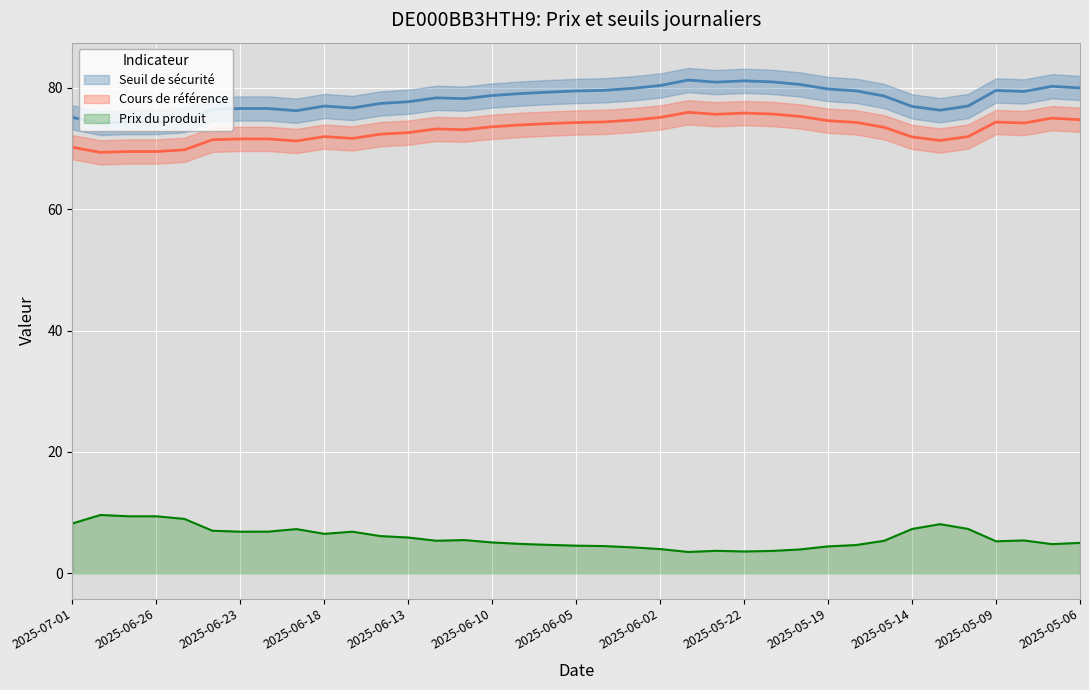

What is the label of the 1st point from the left?

2025-07-01